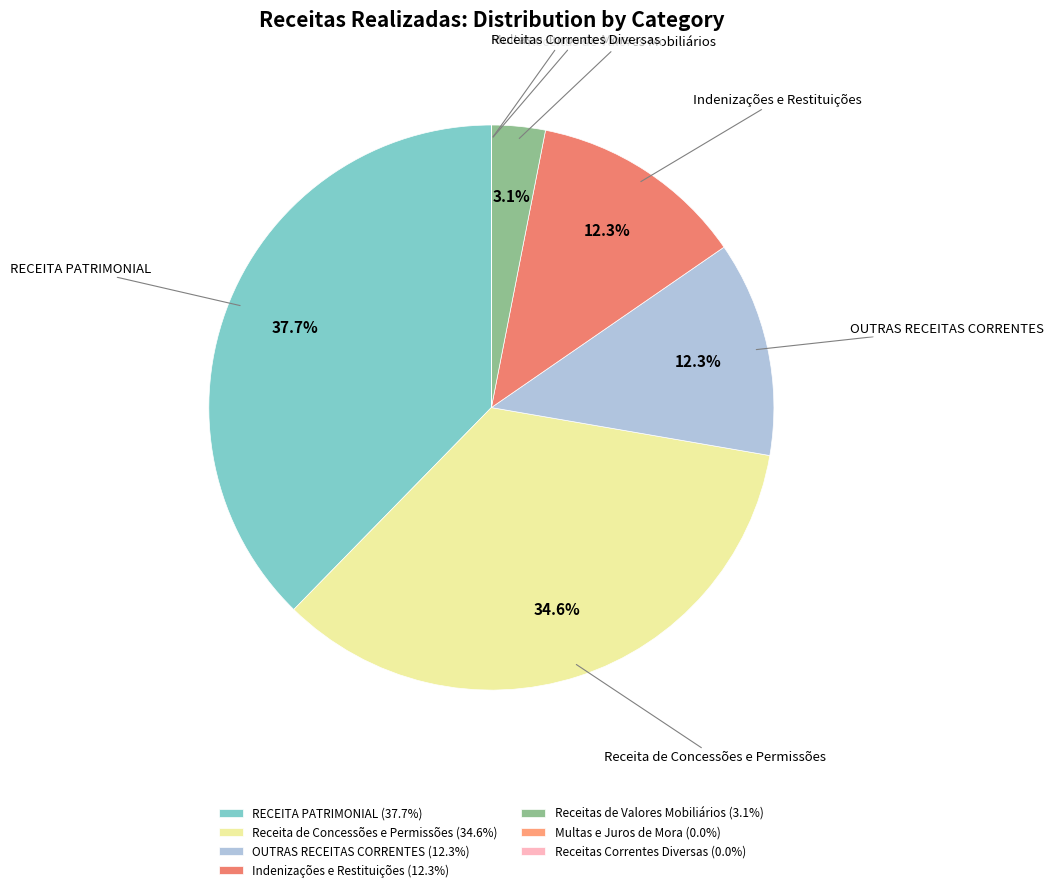

What is the total percentage of Indenizações e Restituições and RECEITA PATRIMONIAL?

50.0%